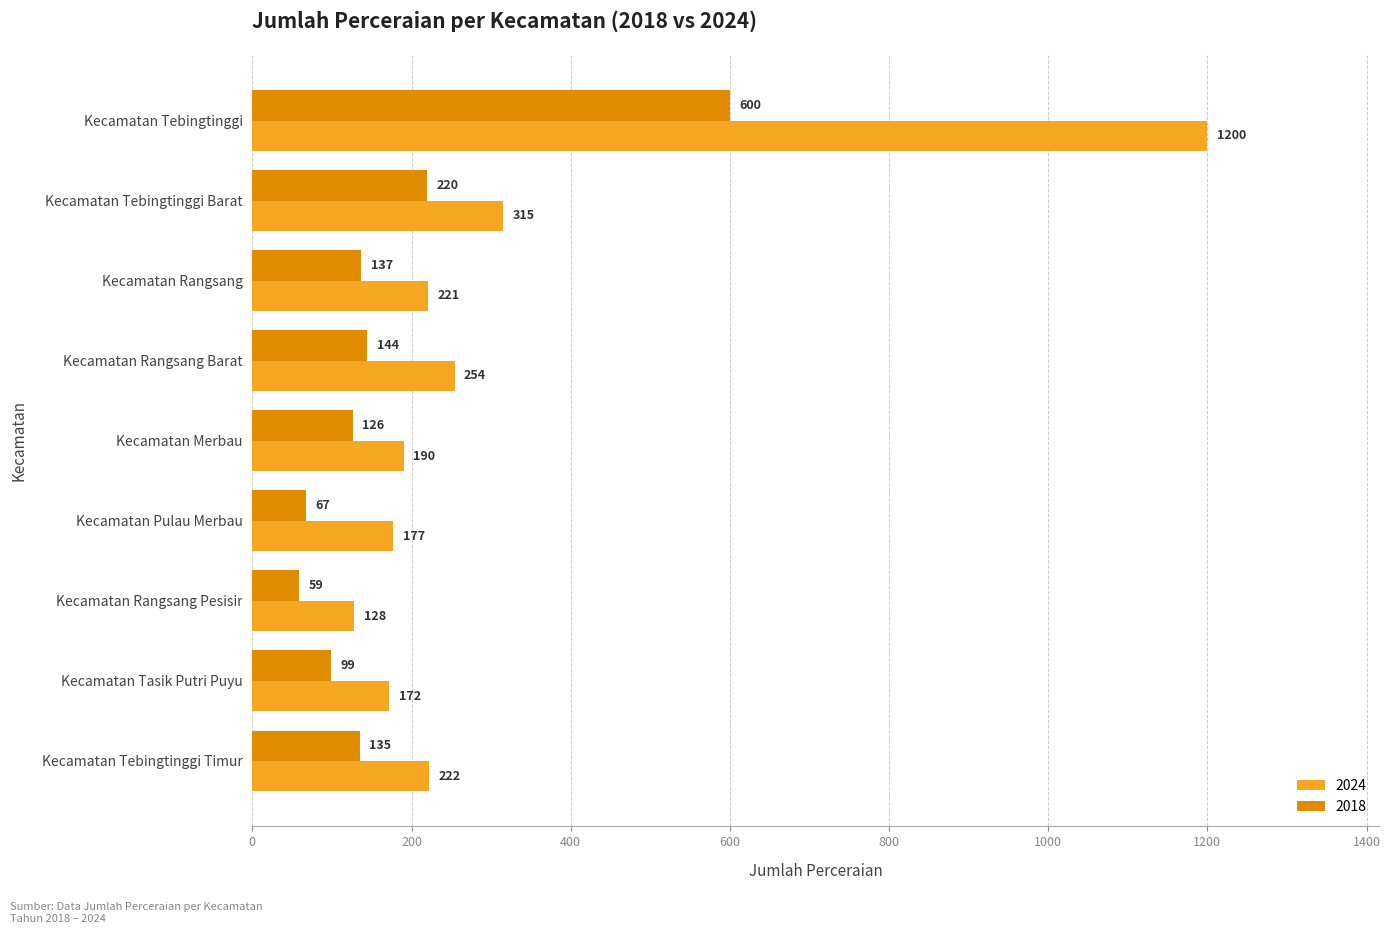

Rank the series at Kecamatan Tebingtinggi from lowest to highest value.

2018, 2024